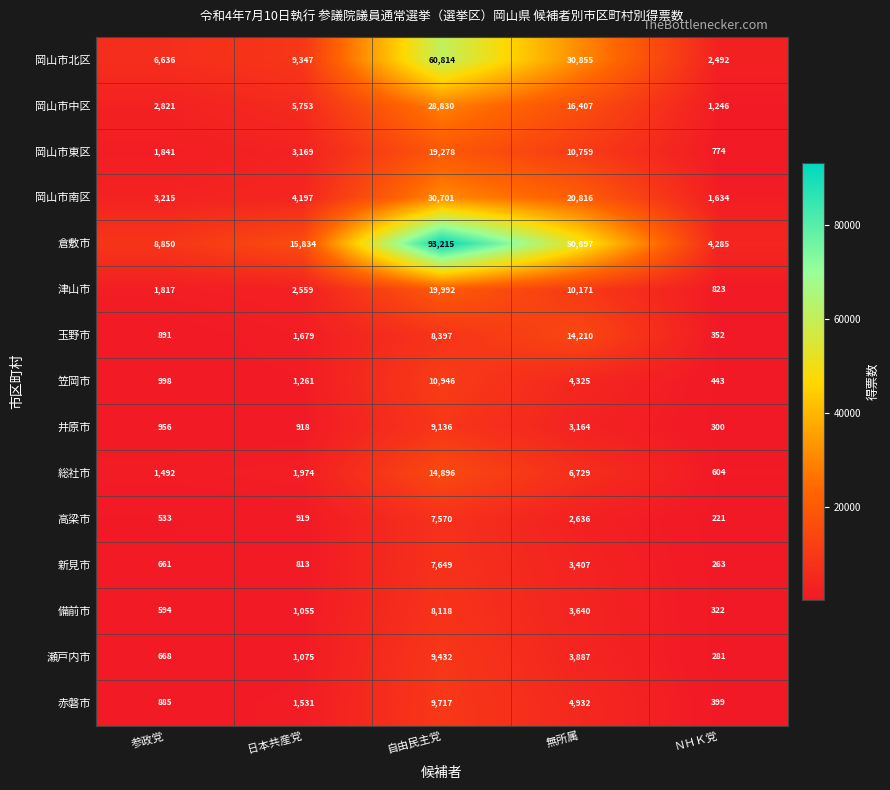

What value does the 倉敷市 series have at 無所属, to the nearest 50?

50900